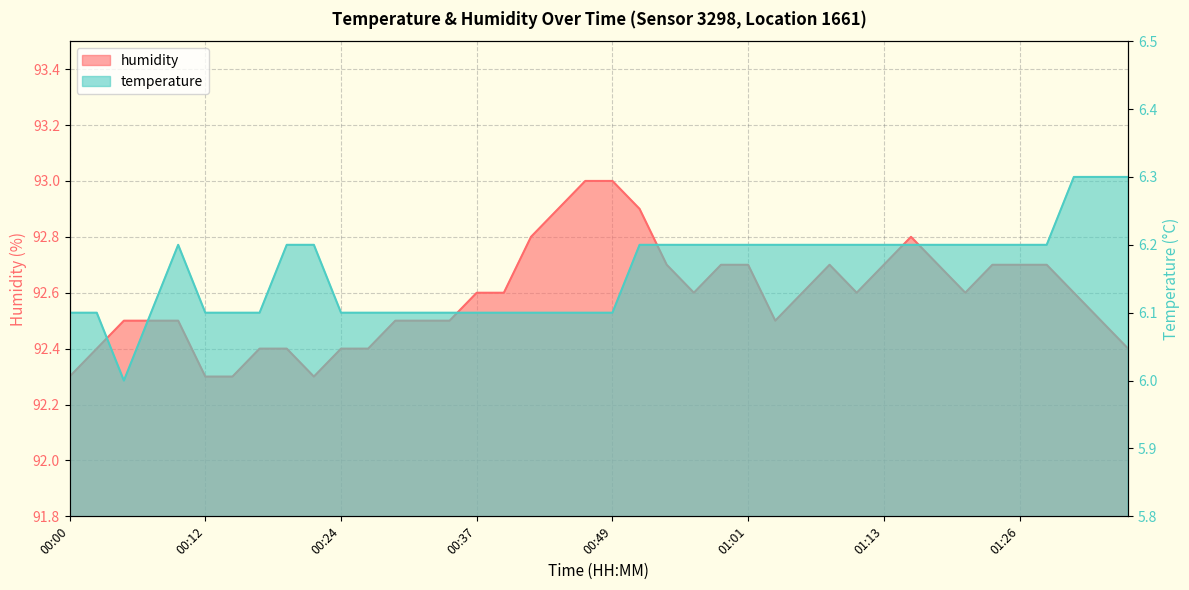

At how many categories does at least one series exceed 75?

40